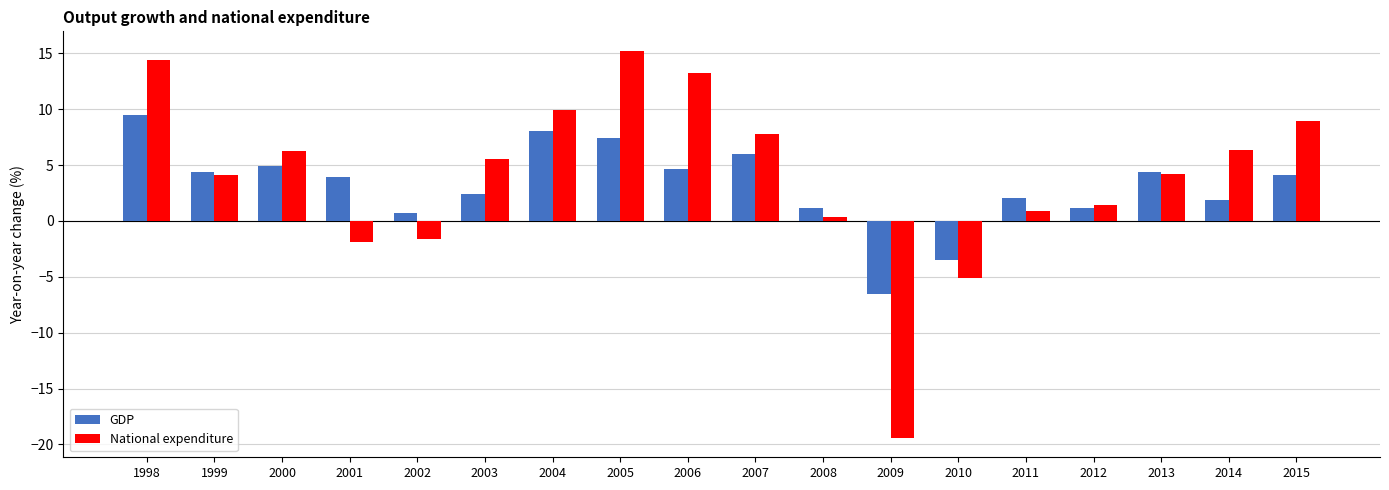

How many bars are there in each group?

2